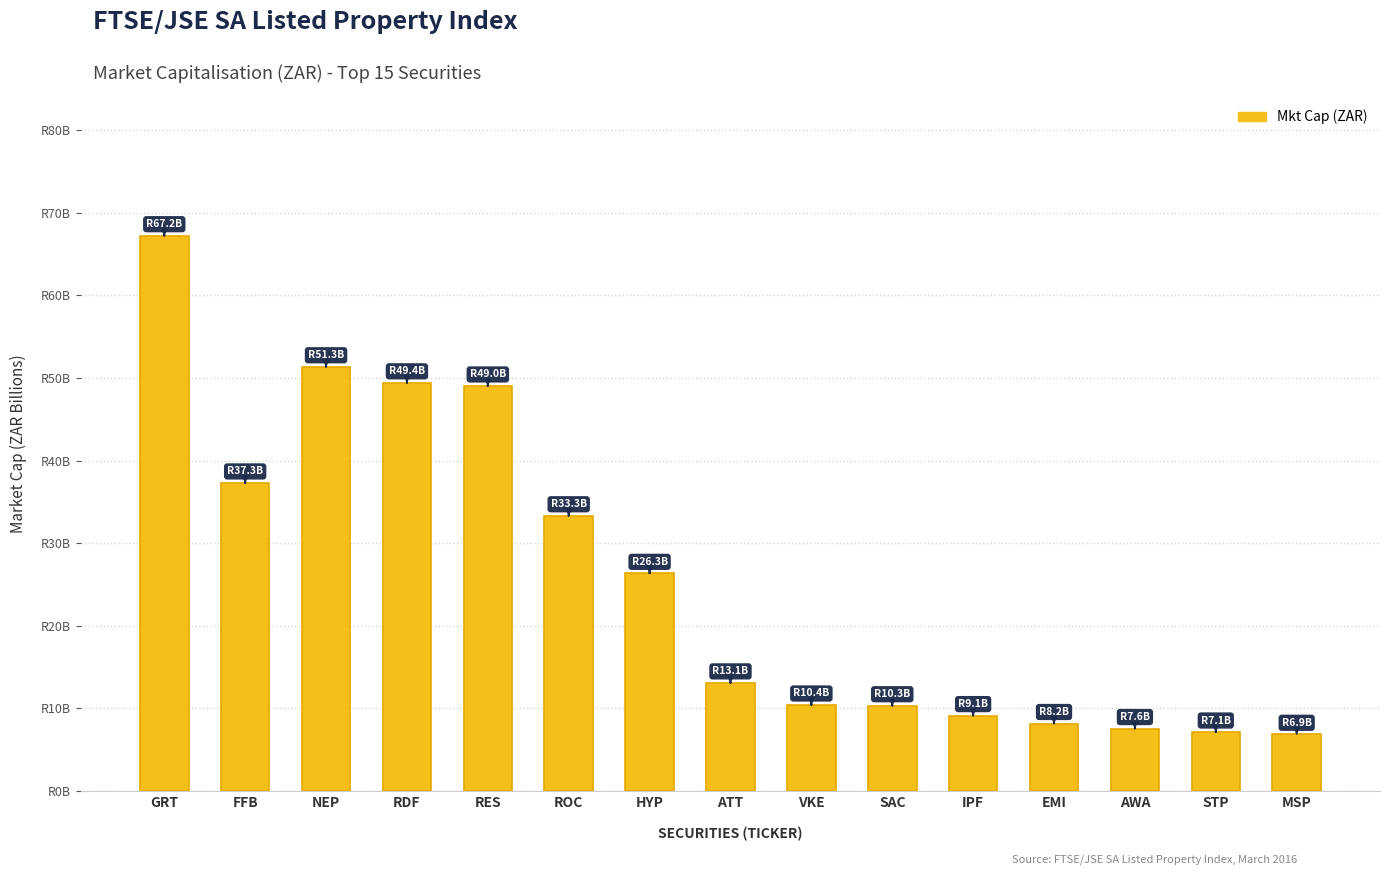

Which category has the highest value across all series?

GRT